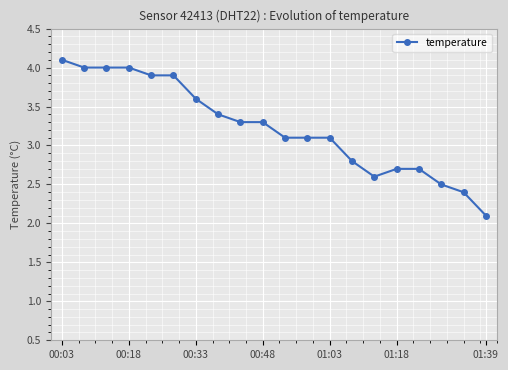

What is the average value?

3.2